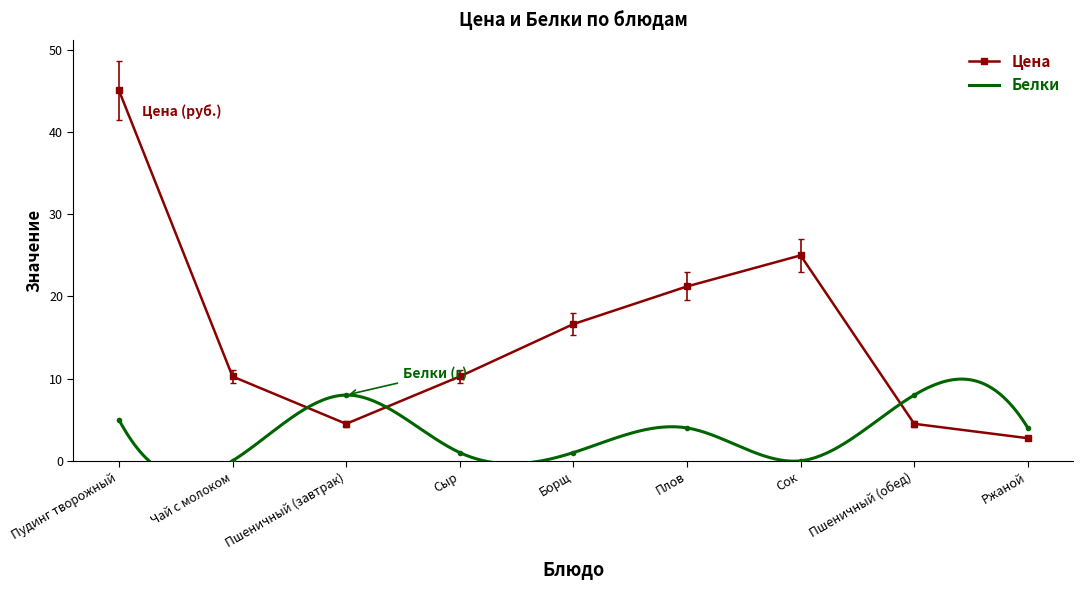

Which label corresponds to the smallest value in the chart?

Чай с молоком